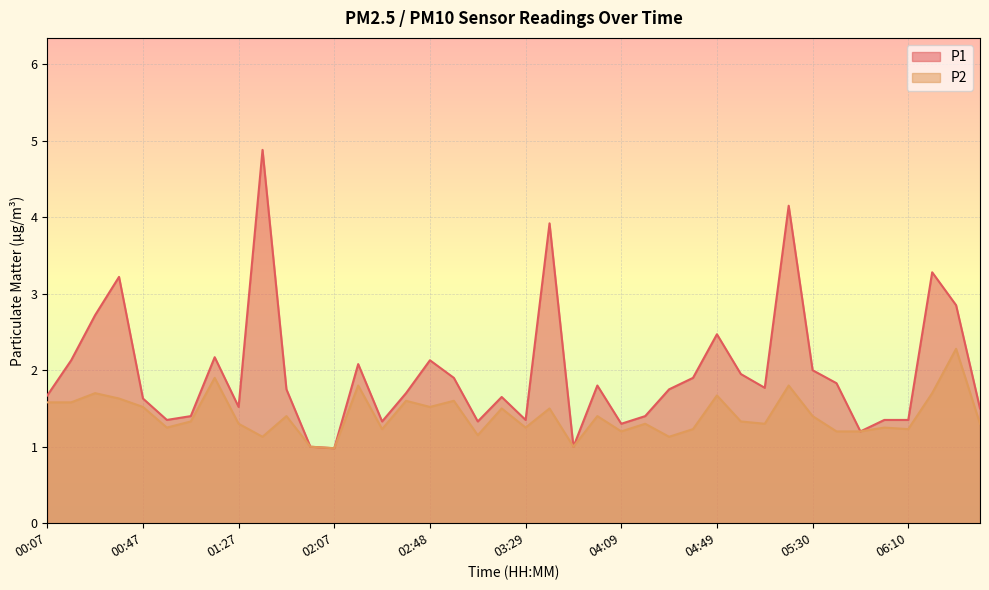

What is the lowest value of the P1 series?

1.0